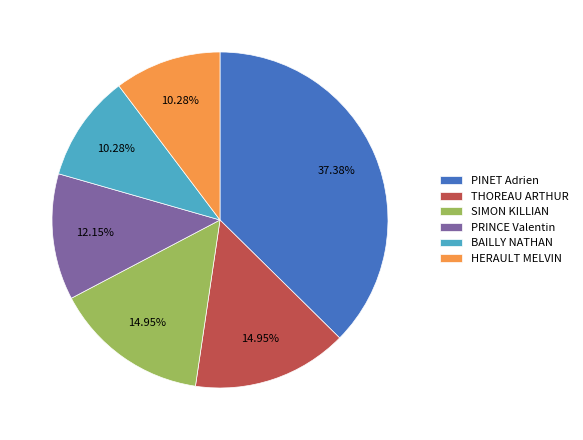

Is there any slice that represents more than half of the pie?

No